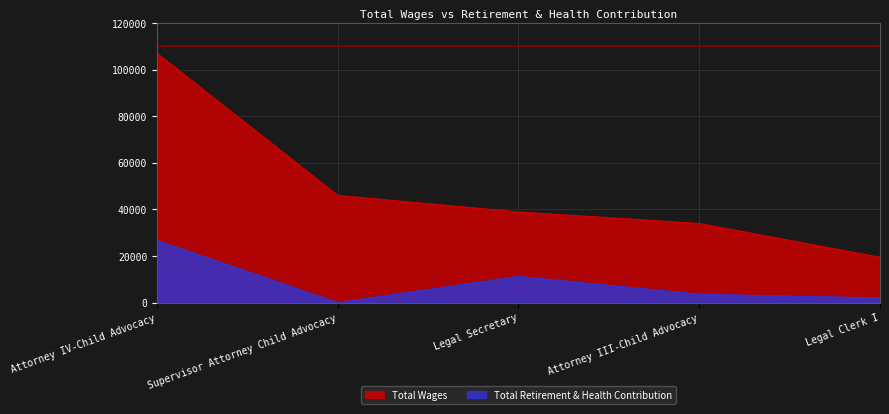

What value does the Total Retirement & Health Contribution series have at Legal Secretary?

11258